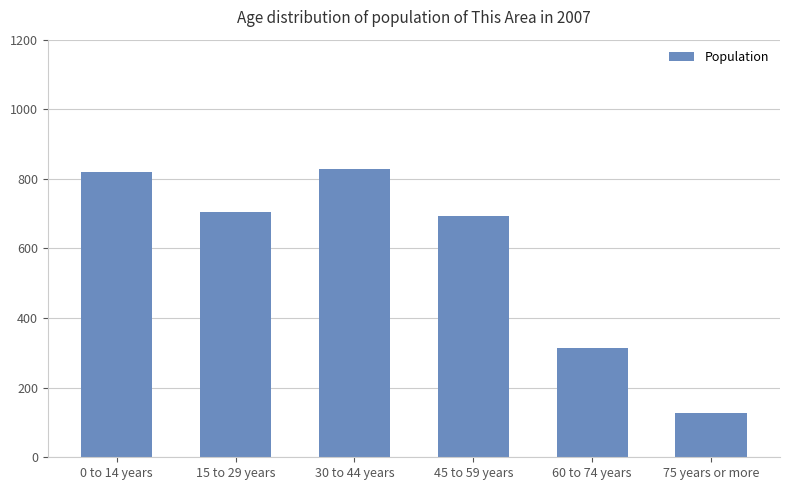

What is the smallest value displayed?

126